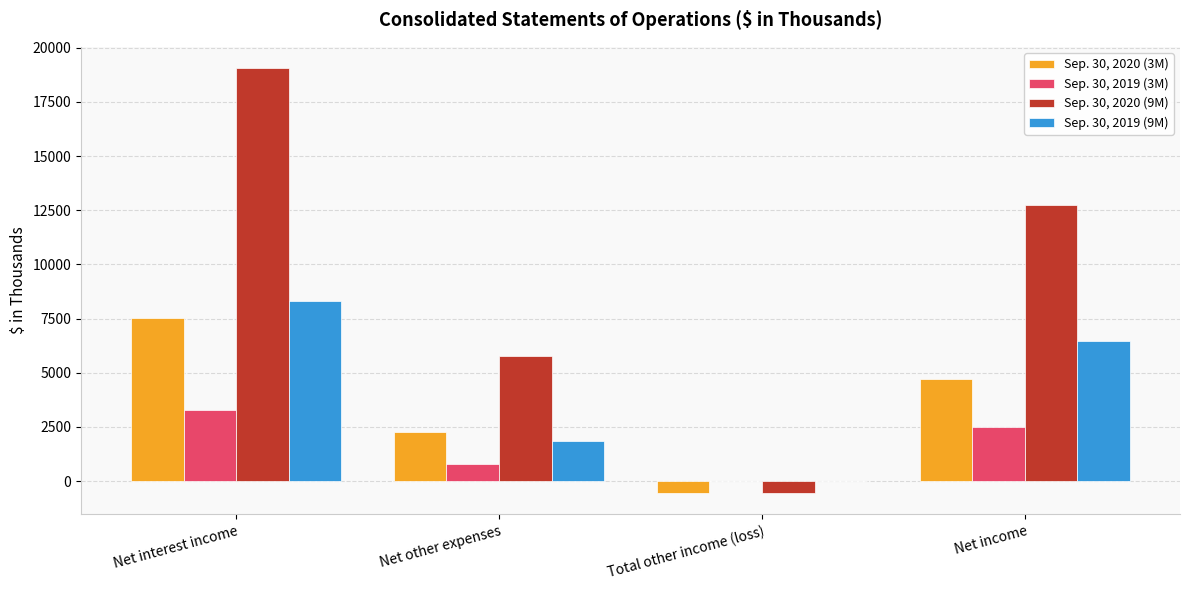

Which series has the largest range (max minus min)?

Sep. 30, 2020 (9M)